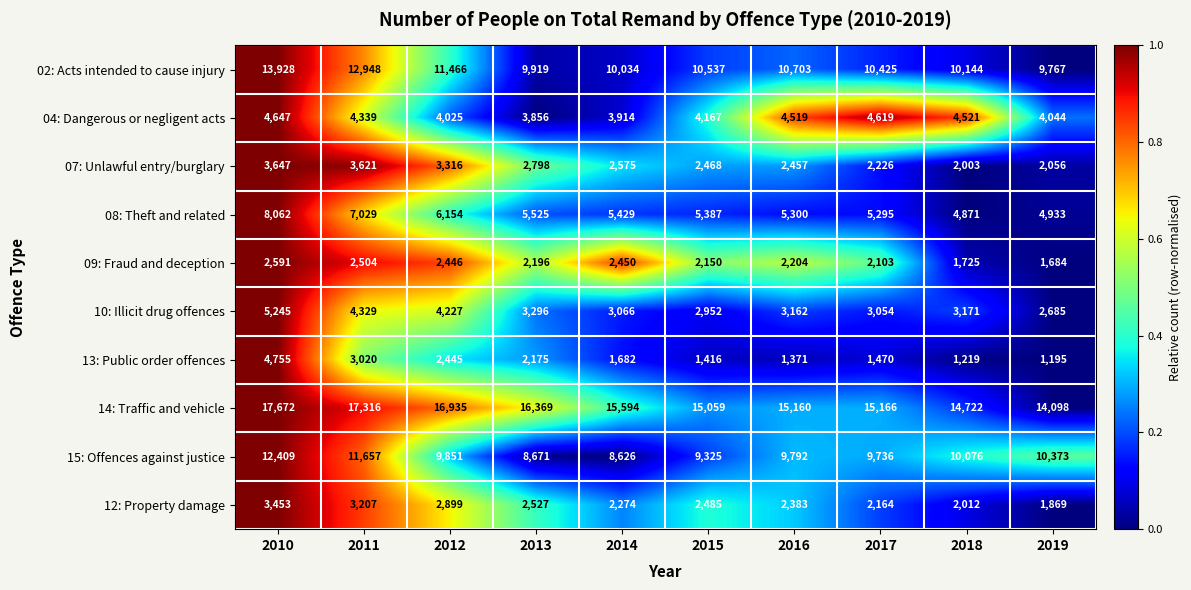

Rank the series at 2018 from highest to lowest value.

14: Traffic and vehicle, 02: Acts intended to cause injury, 15: Offences against justice, 08: Theft and related, 04: Dangerous or negligent acts, 10: Illicit drug offences, 12: Property damage, 07: Unlawful entry/burglary, 09: Fraud and deception, 13: Public order offences